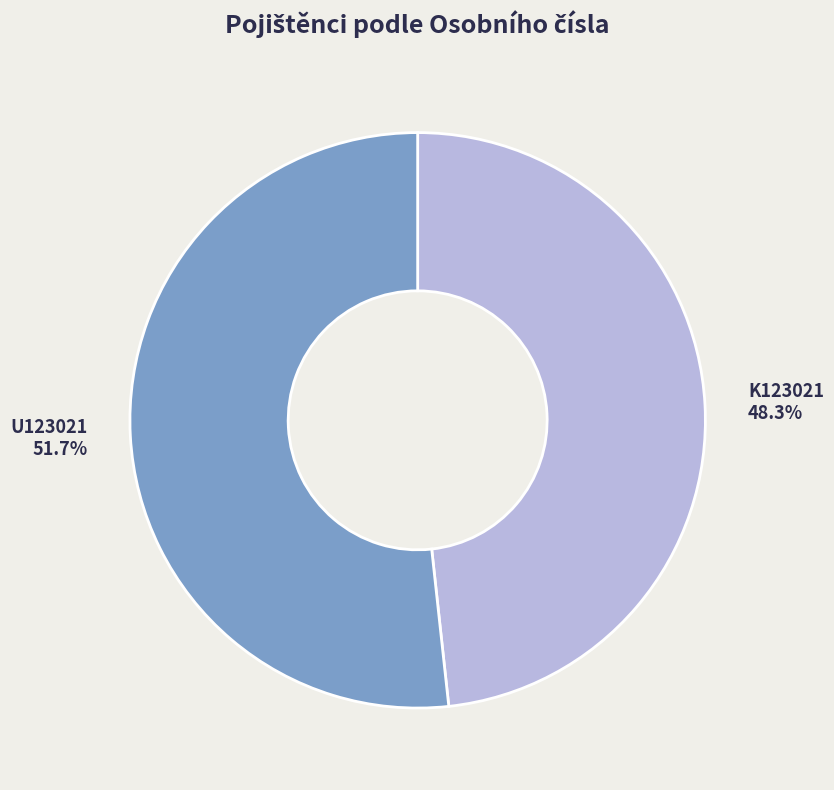

What is the total percentage of U123021 and K123021?

100.0%